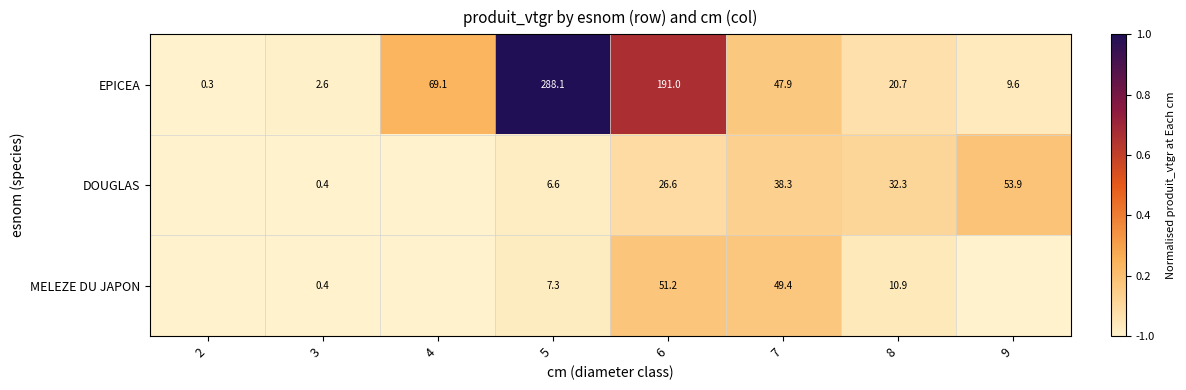

What is the average value of the EPICEA series?

78.7